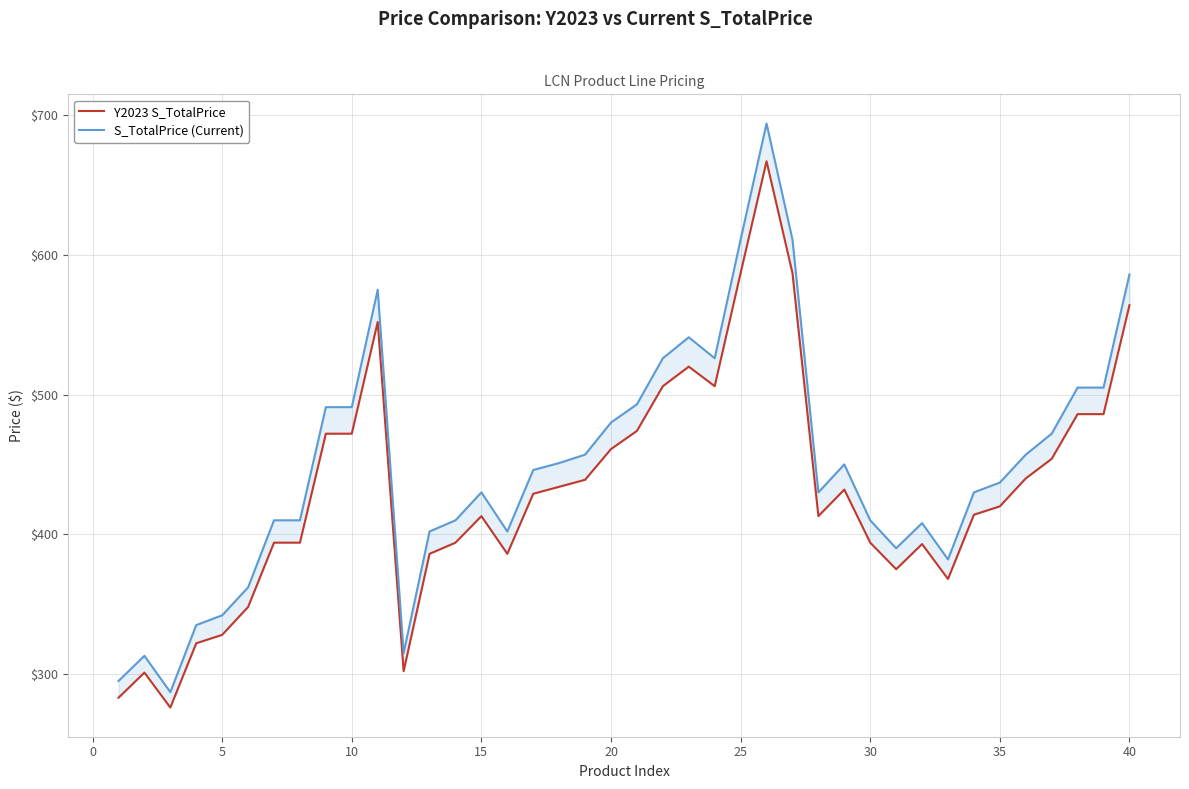

True or false: S_TotalPrice (Current) and Y2023 S_TotalPrice intersect in this chart.

False